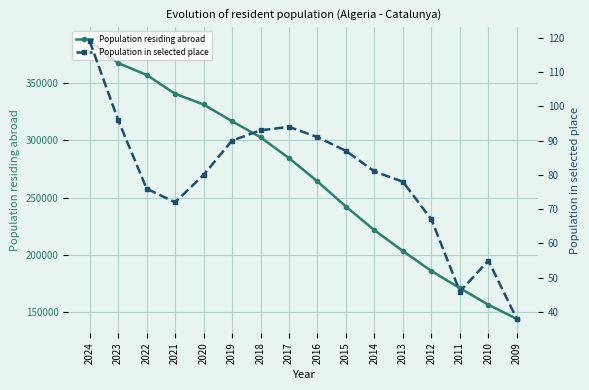

Rank the series by their maximum value, from highest to lowest.

Population residing abroad, Population in selected place